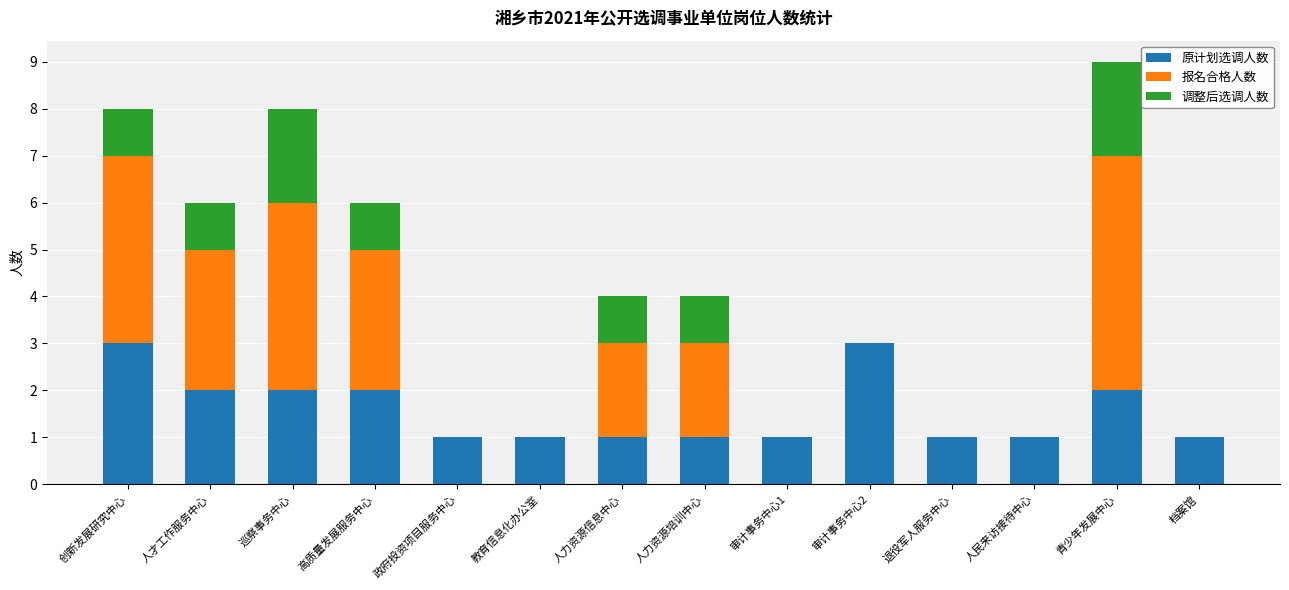

Are the bars horizontal?

No